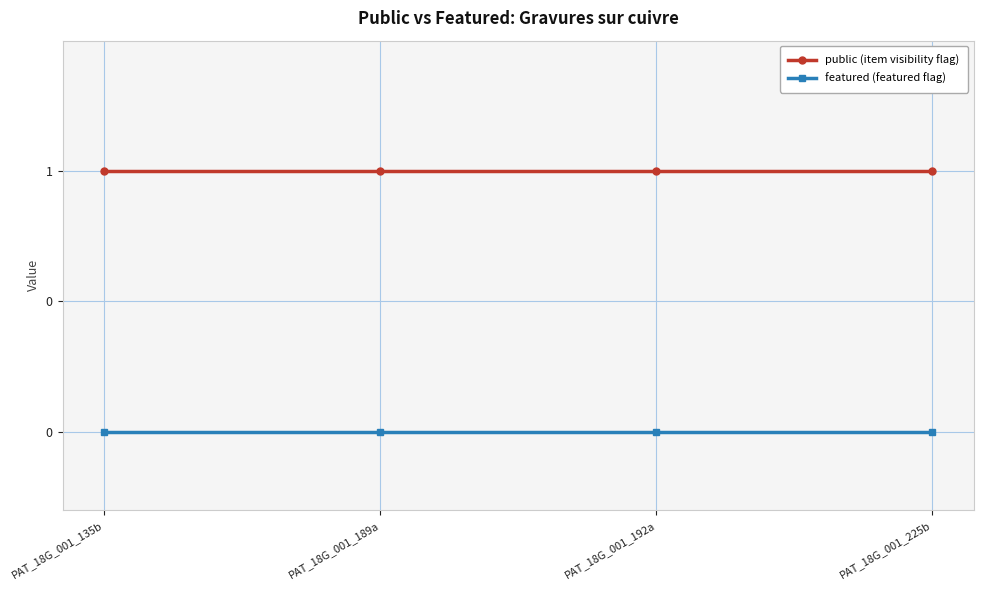

Is this an area chart (filled region under the line)?

No